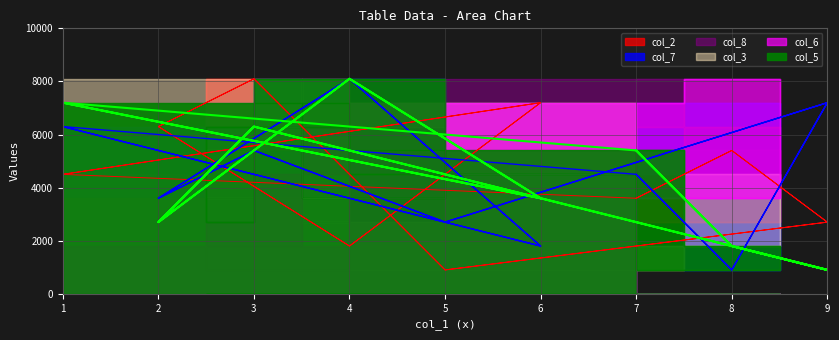

What is the maximum value for col_5?

8100